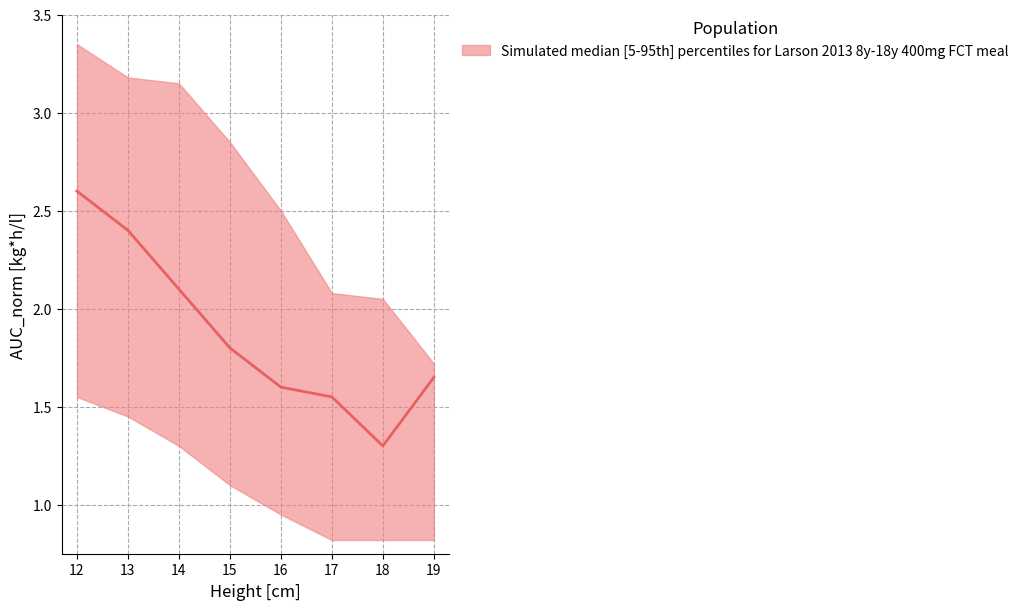

What is the difference between the maximum and minimum values in the median series?

1.3